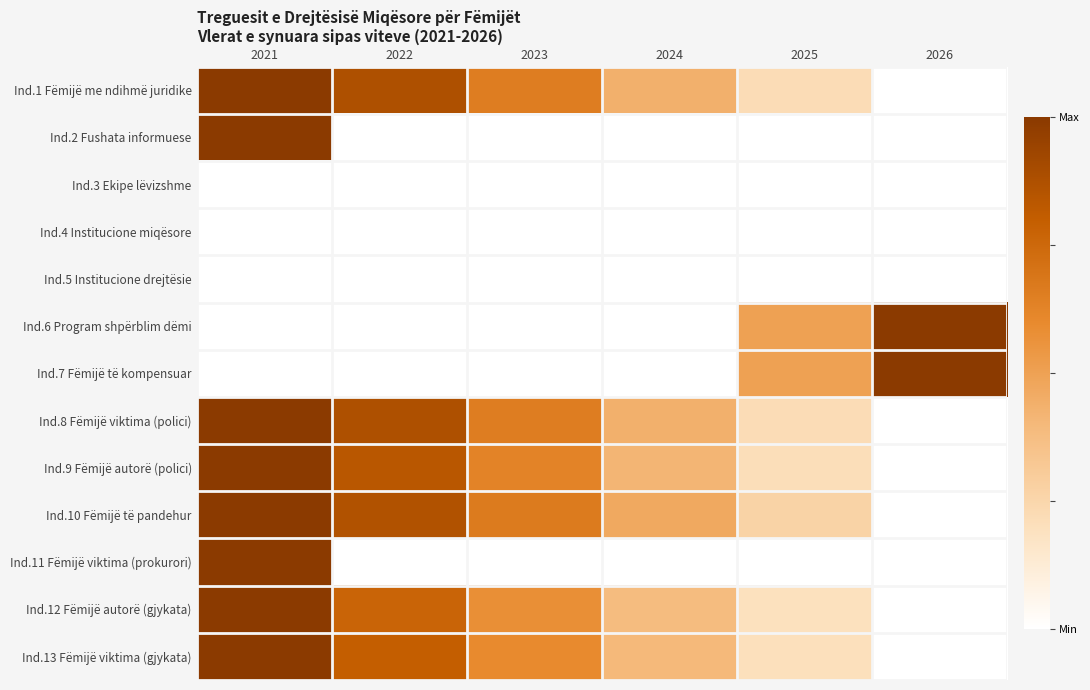

Rank the series at 2021 from lowest to highest value.

Ind.3 Ekipe lëvizshme, Ind.4 Institucione miqësore, Ind.5 Institucione drejtësie, Ind.6 Program shpërblim dëmi, Ind.7 Fëmijë të kompensuar, Ind.1 Fëmijë me ndihmë juridike, Ind.2 Fushata informuese, Ind.8 Fëmijë viktima (polici), Ind.9 Fëmijë autorë (polici), Ind.10 Fëmijë të pandehur, Ind.11 Fëmijë viktima (prokurori), Ind.12 Fëmijë autorë (gjykata), Ind.13 Fëmijë viktima (gjykata)